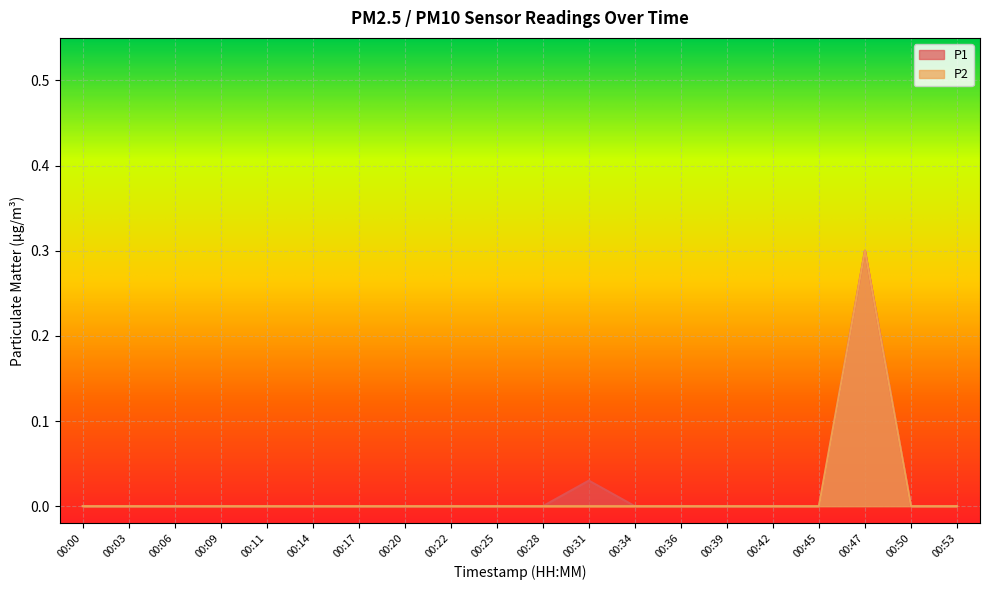

How many P2 values are between 0 and 1?

20